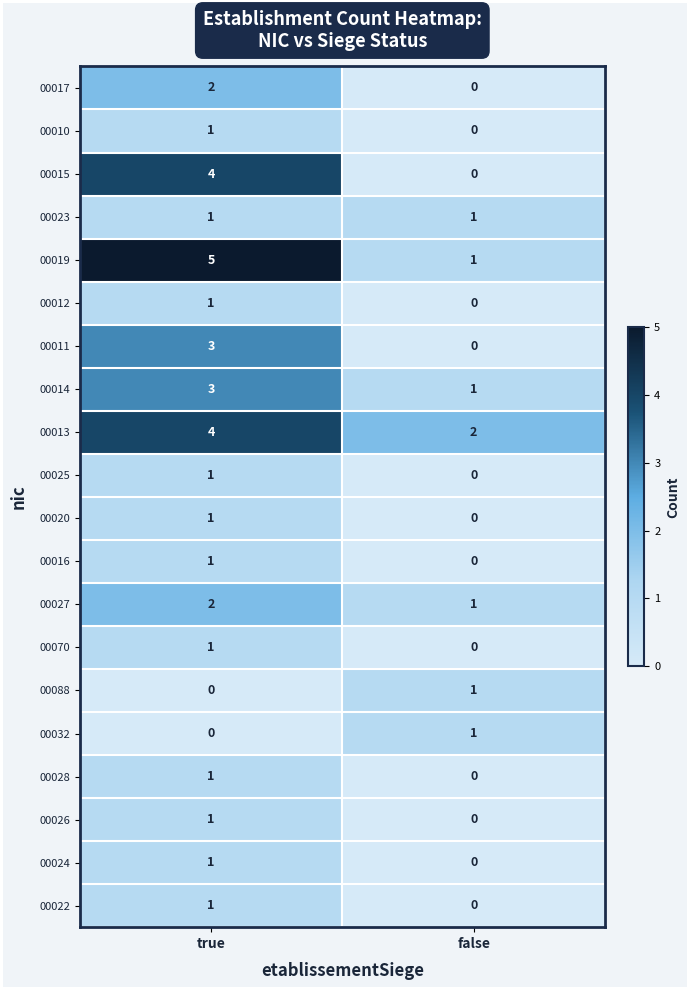

At which label is 00024 closest to 0?

false